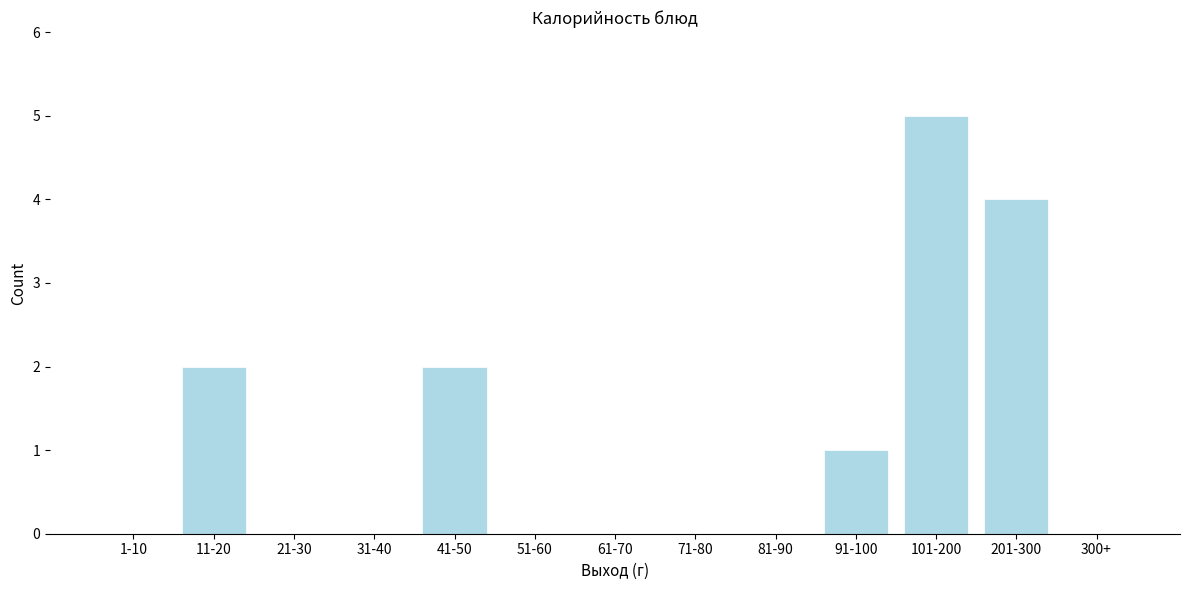

Reading left to right, what are all the values shown in this chart?

1-10=0	11-20=2	21-30=0	31-40=0	41-50=2	51-60=0	61-70=0	71-80=0	81-90=0	91-100=1	101-200=5	201-300=4	300+=0